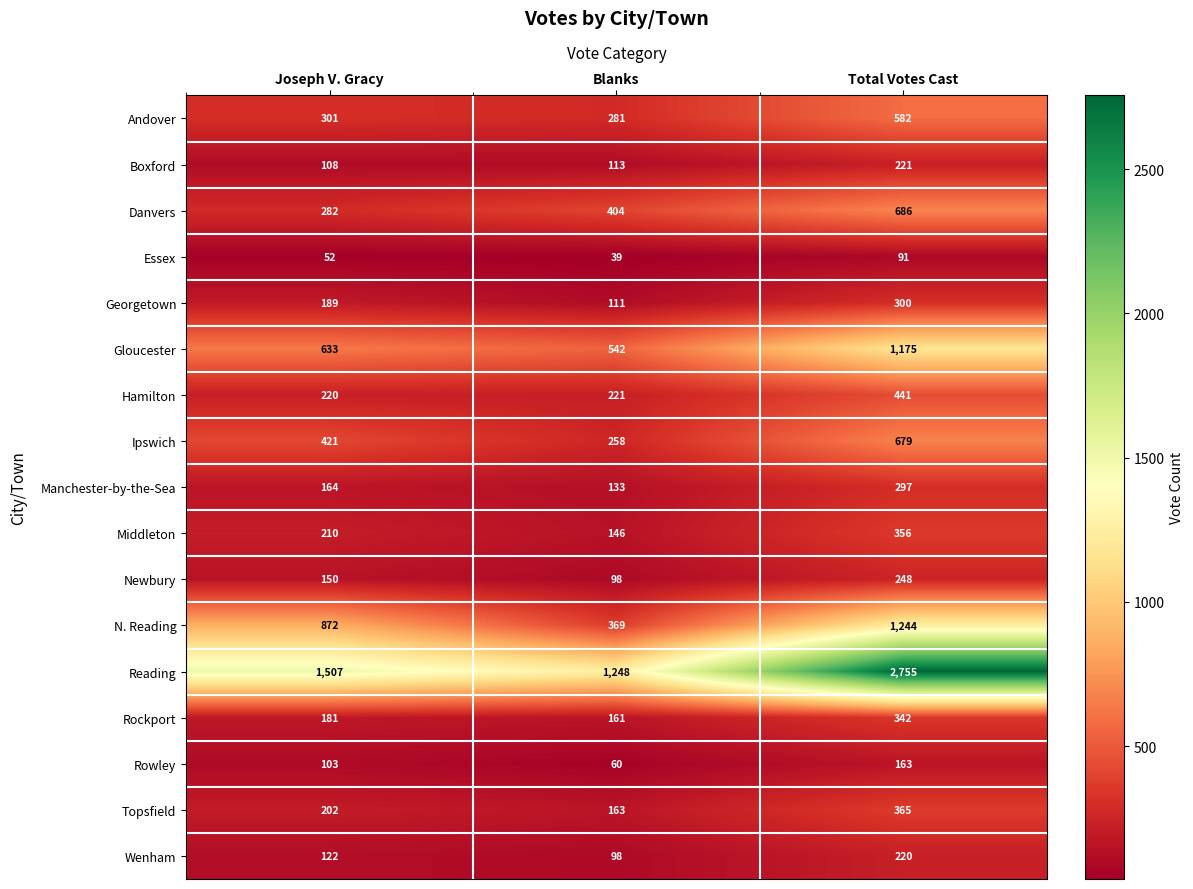

What is the total value across all series at Blanks?

4445